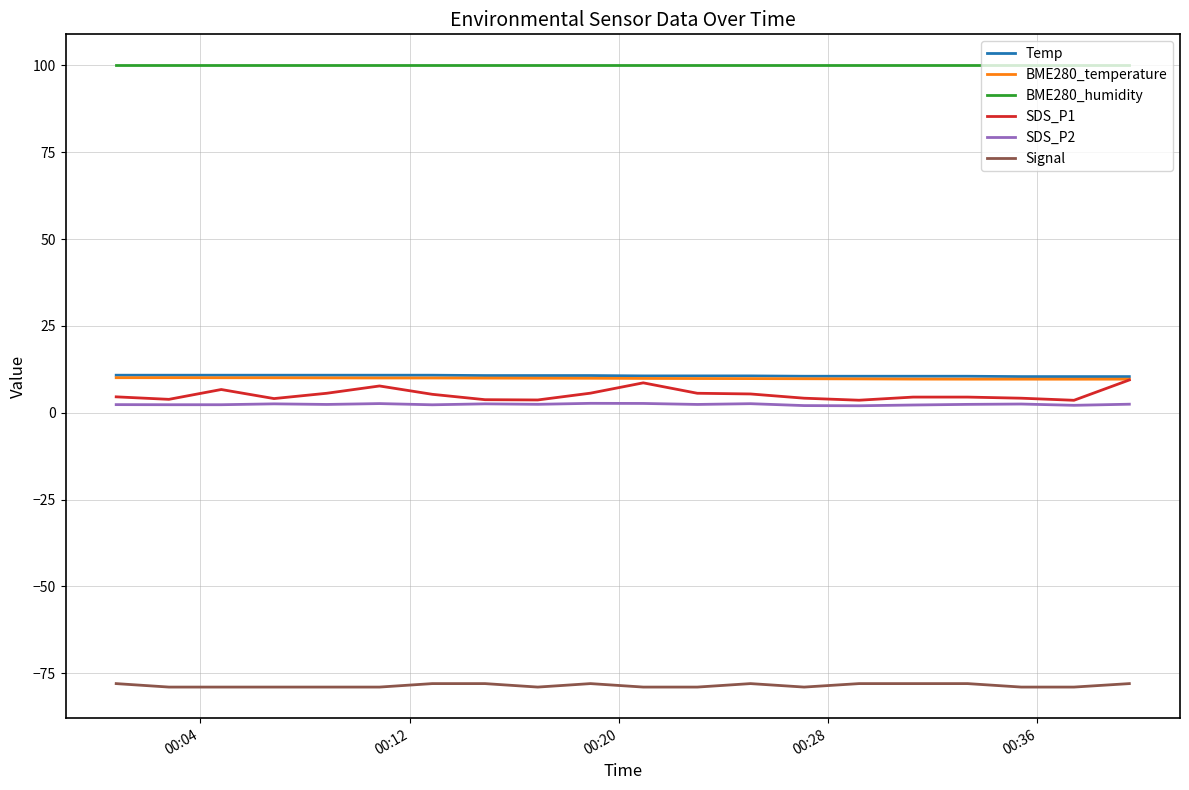

What is the average value of the SDS_P1 series?

5.2